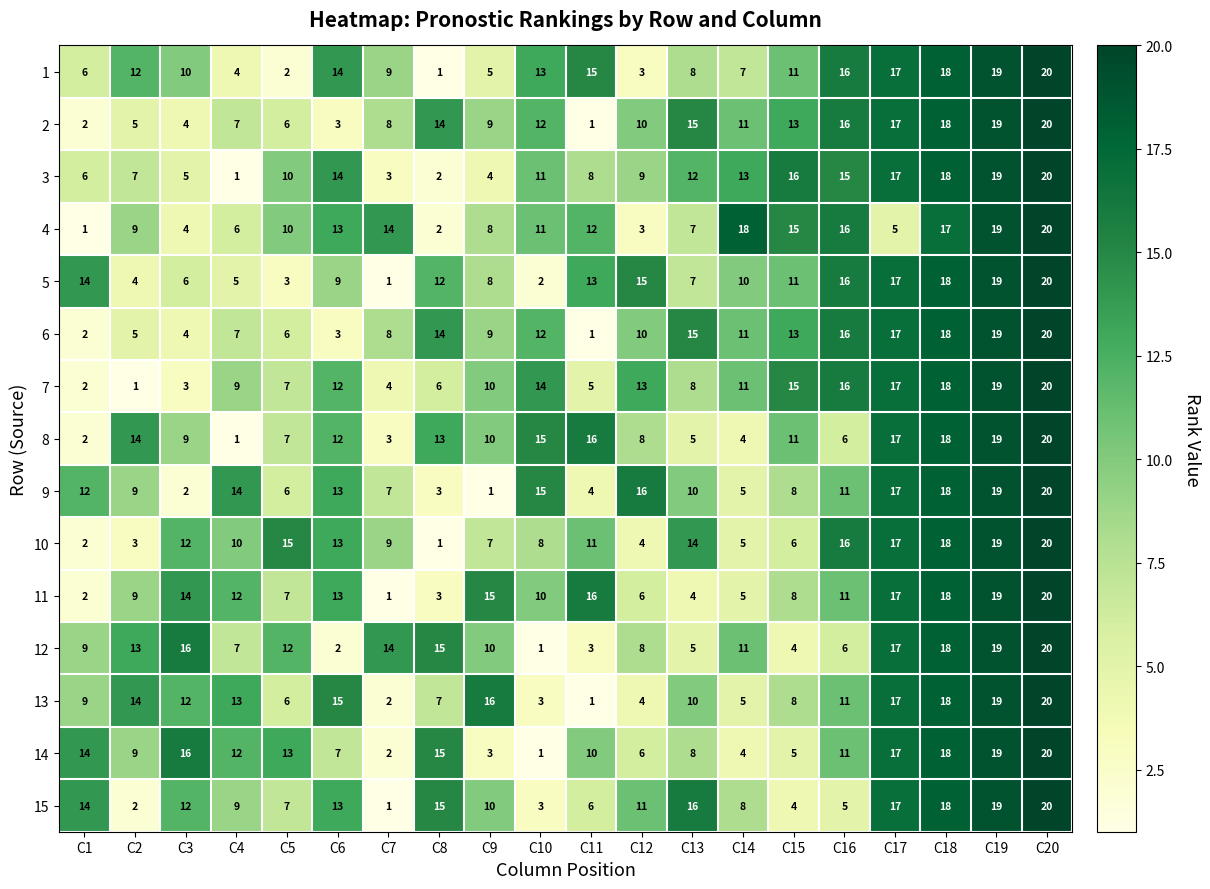

What is the spread (max minus min) of values at C1?

13